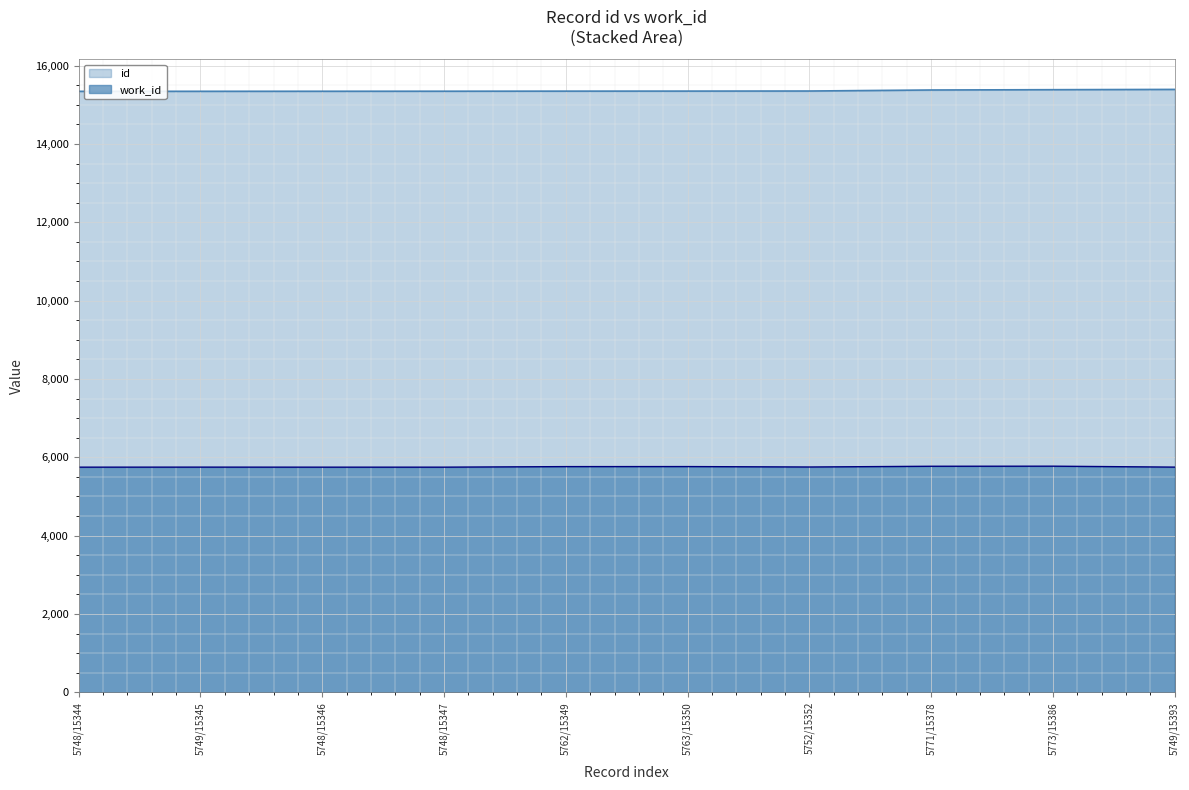

Which series changed the most between 5748/15346 and 5773/15386?

id